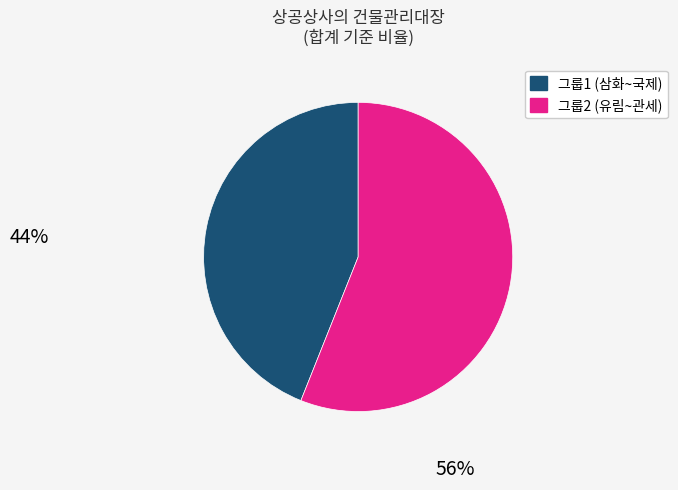

Is there any slice that represents more than half of the pie?

Yes